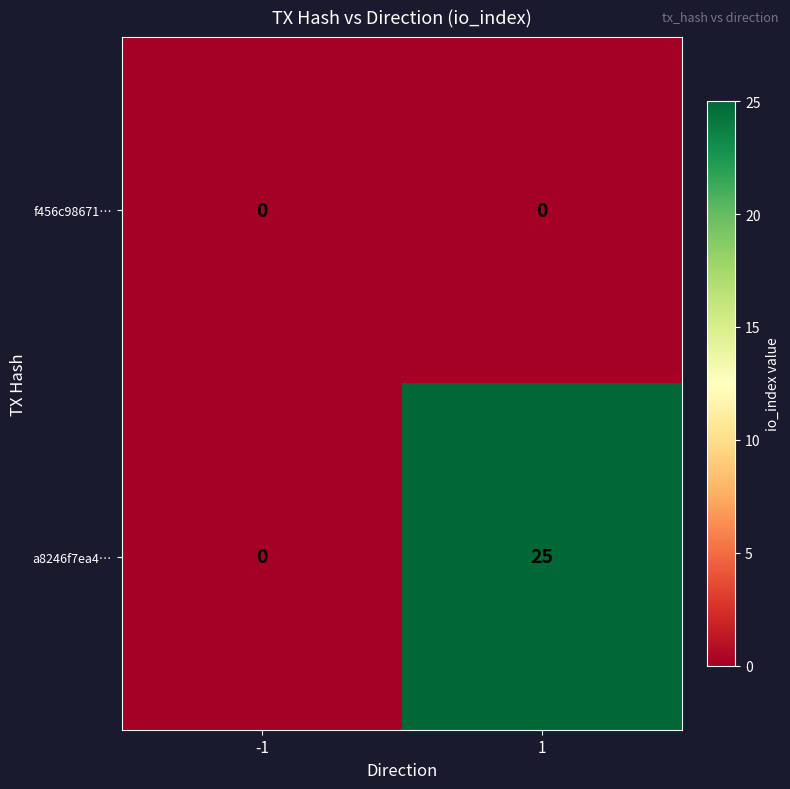

Rank the series by their average value, from lowest to highest.

f456c98671…, a8246f7ea4…